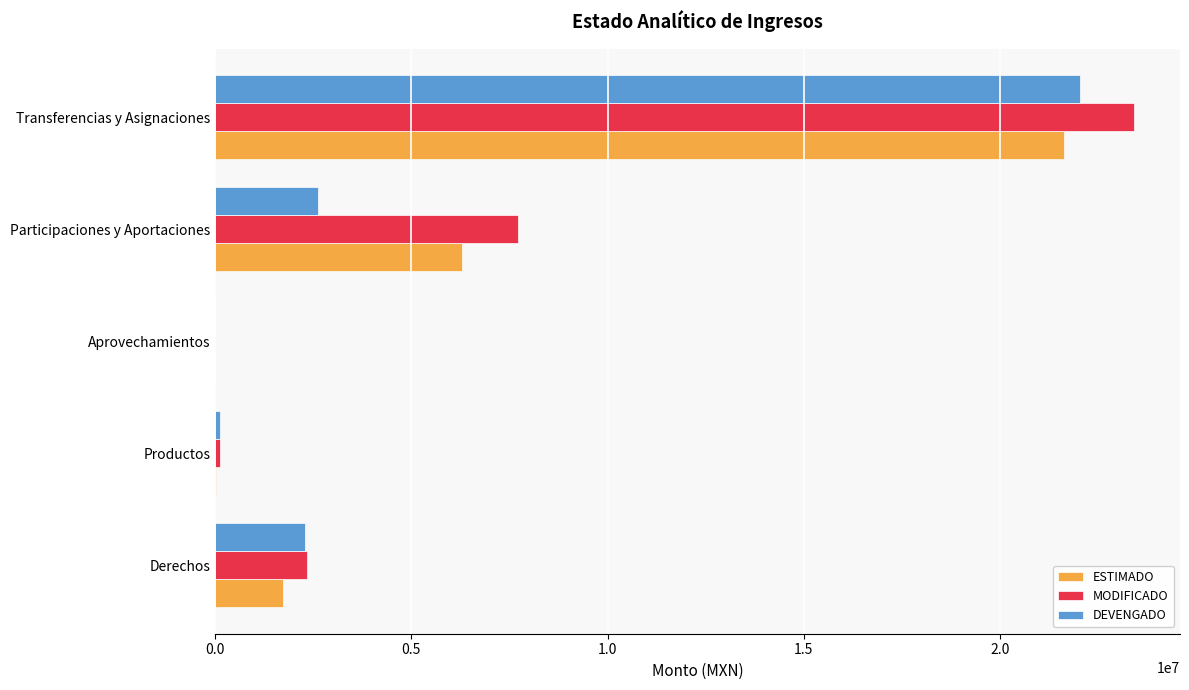

What is the highest value of the ESTIMADO series?

21630000.0